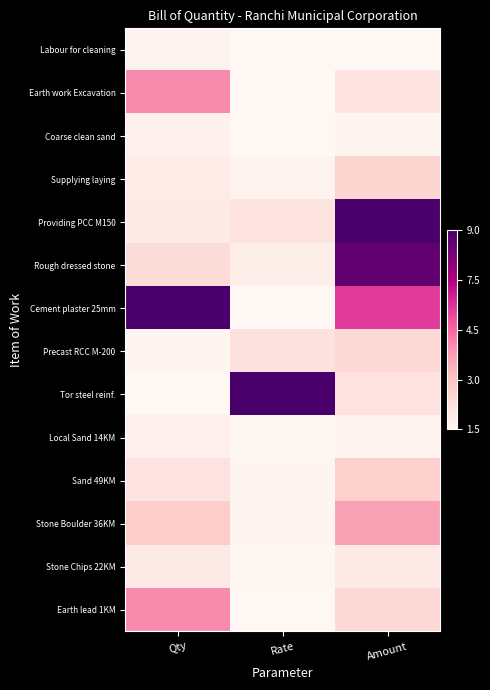

At how many categories does at least one series exceed 0?

3